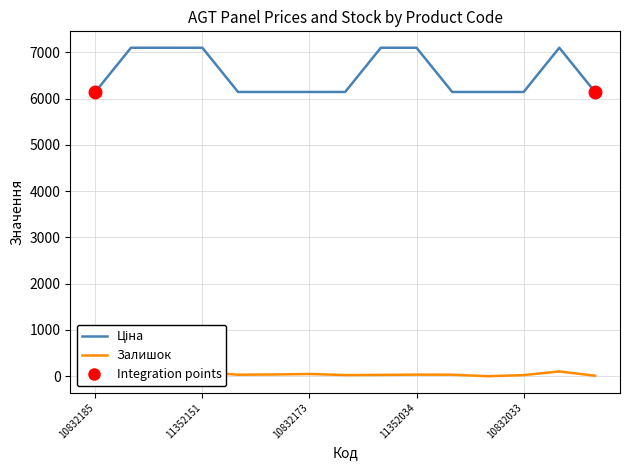

How many lines are shown in the chart?

2